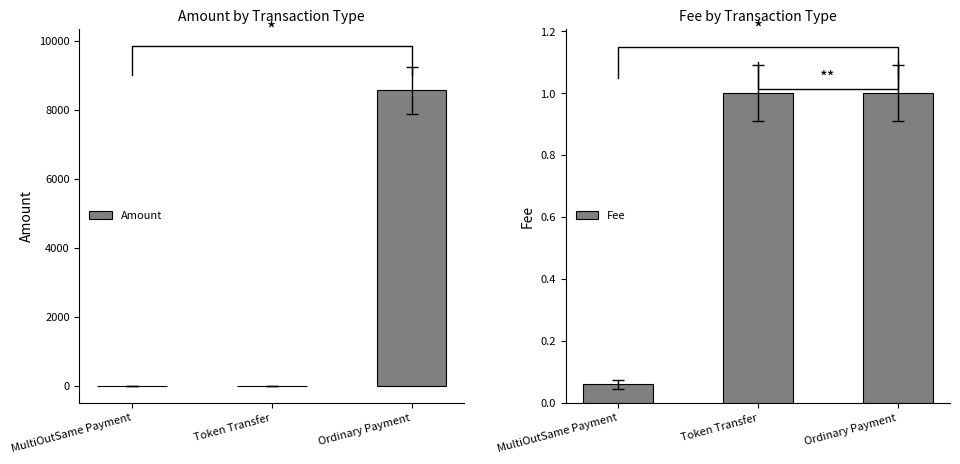

What is the label of the 1st bar from the left?

MultiOutSame Payment